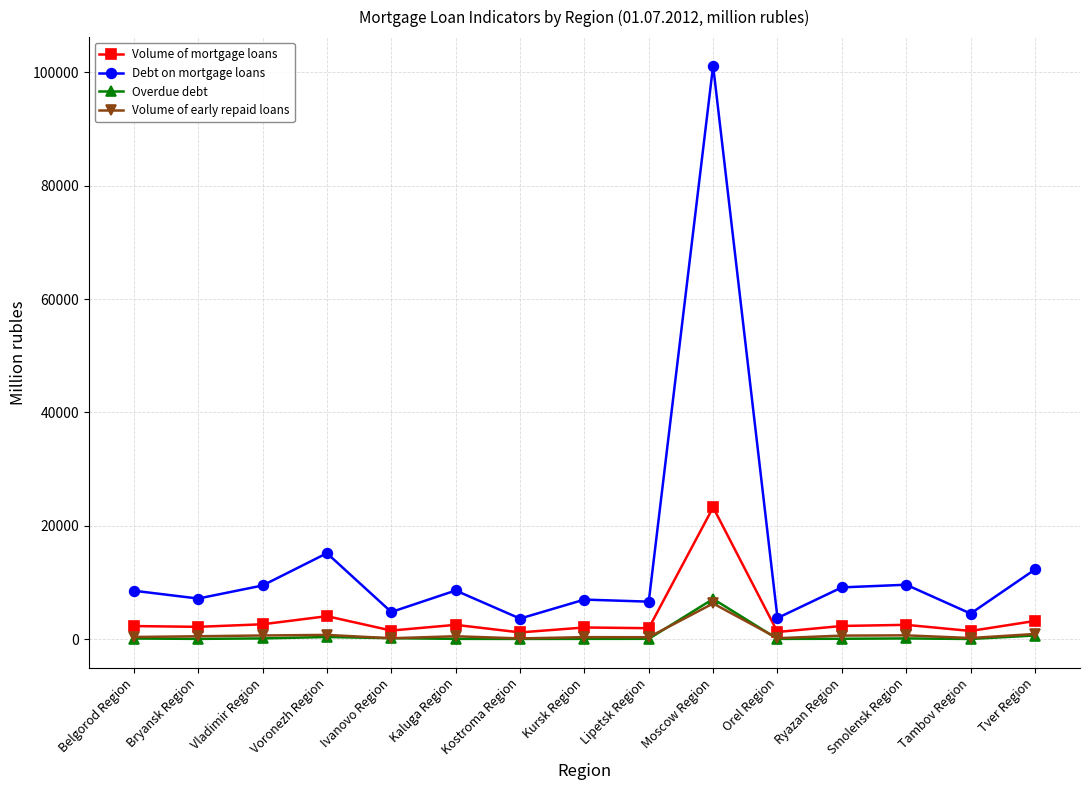

Which series has the largest total across all categories?

Debt on mortgage loans